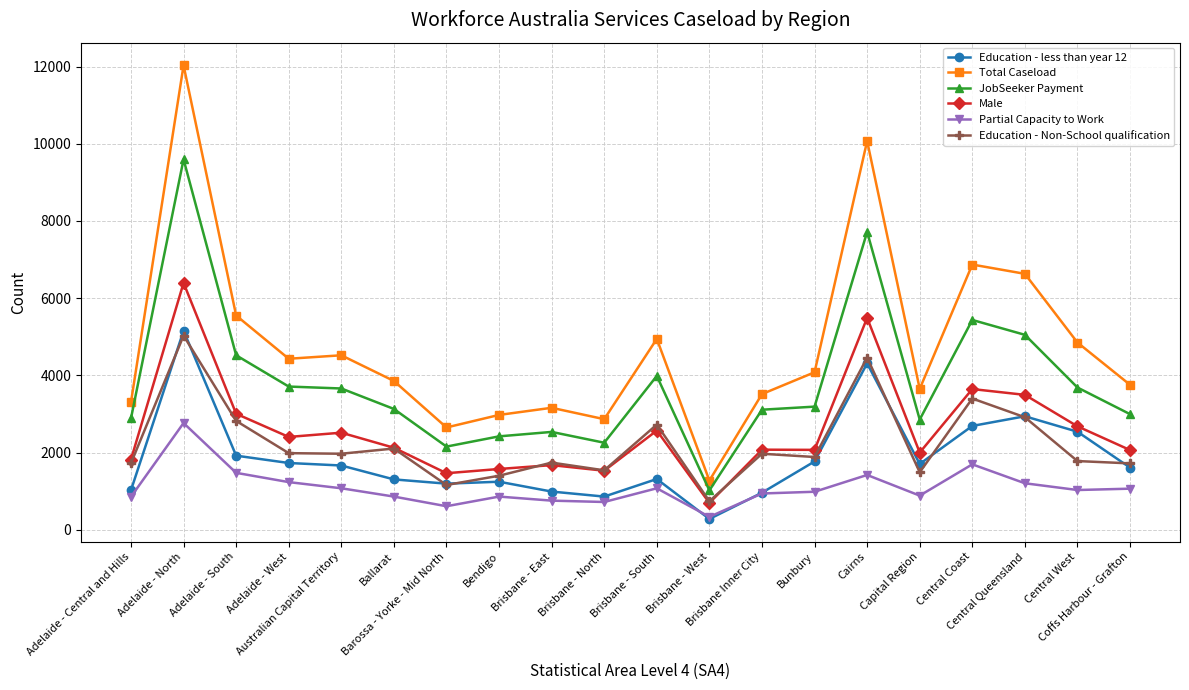

Which label corresponds to the smallest value in the chart?

Brisbane - West